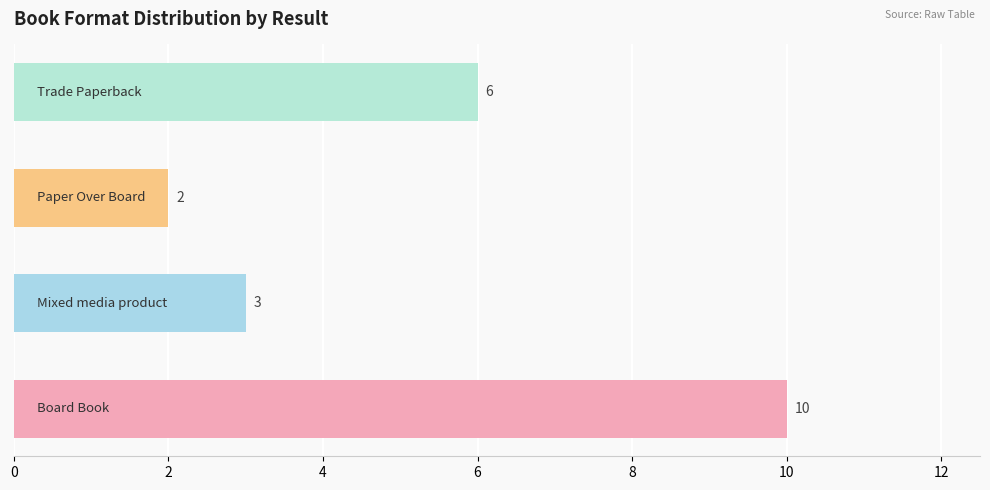

What is the minimum value shown in the chart?

2